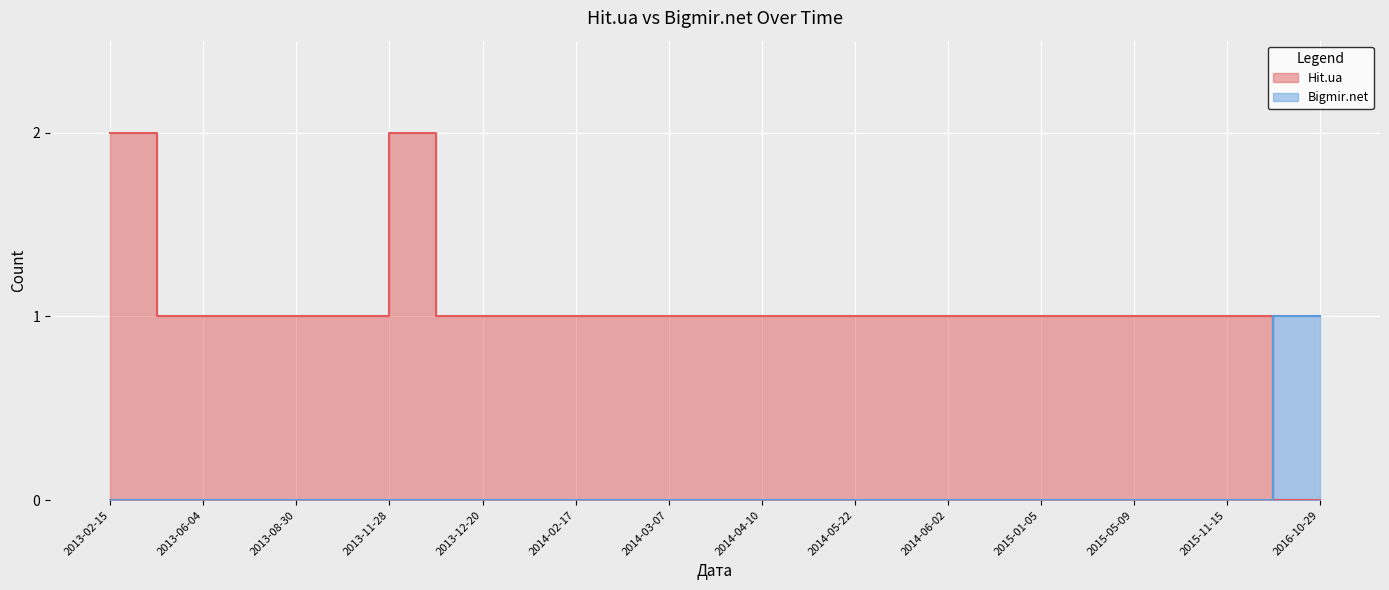

Where is Bigmir.net nearest to the value 0?

2013-02-15